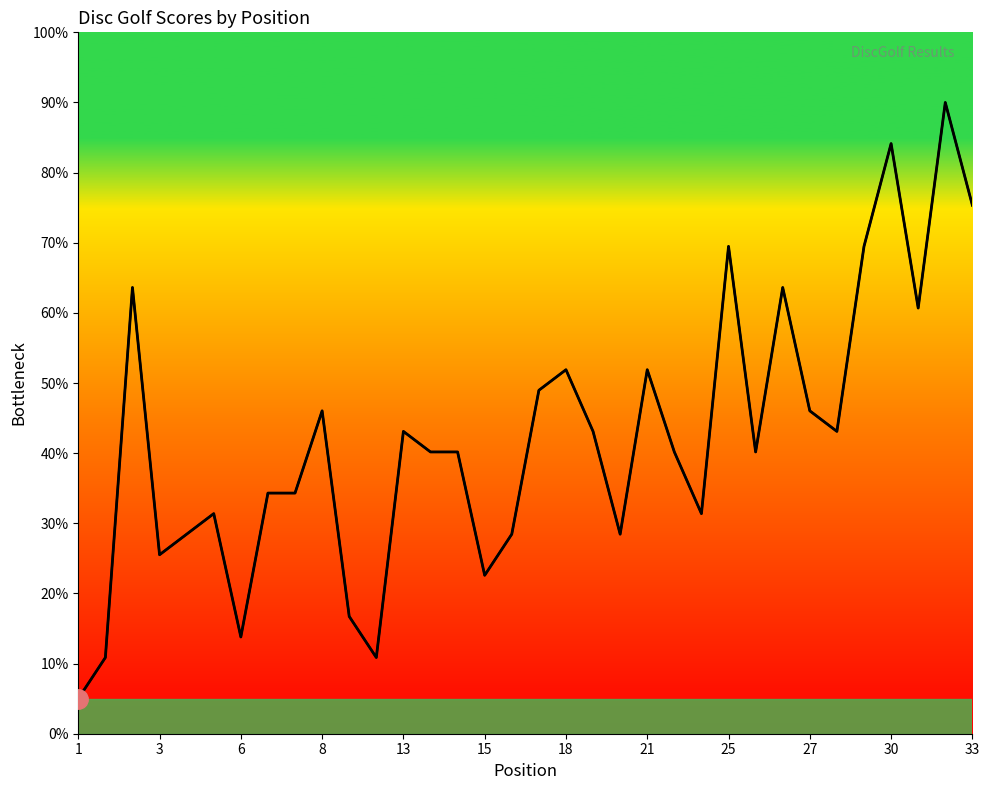

Which category has the lowest value across all series?

1